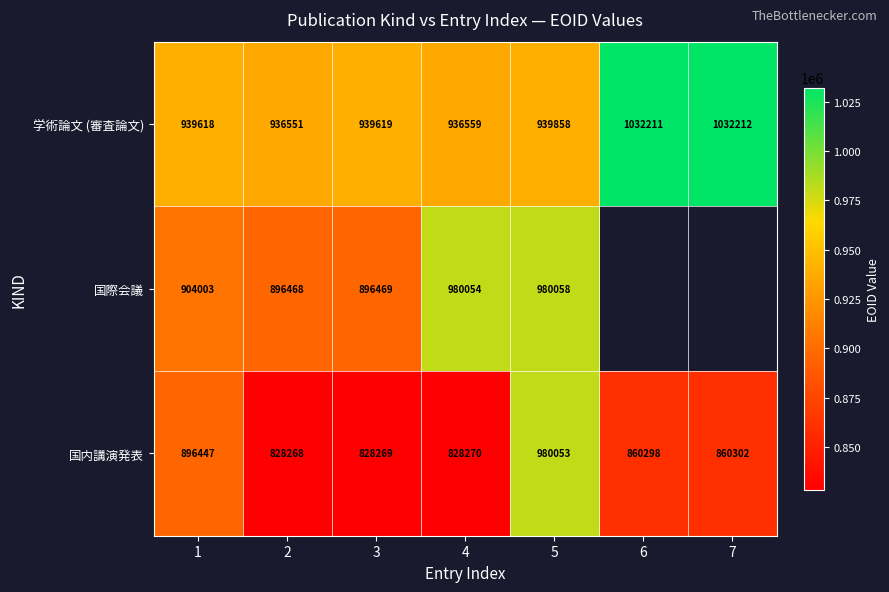

Is it true that 国内講演発表 equals 1480755.9 at 7?

False